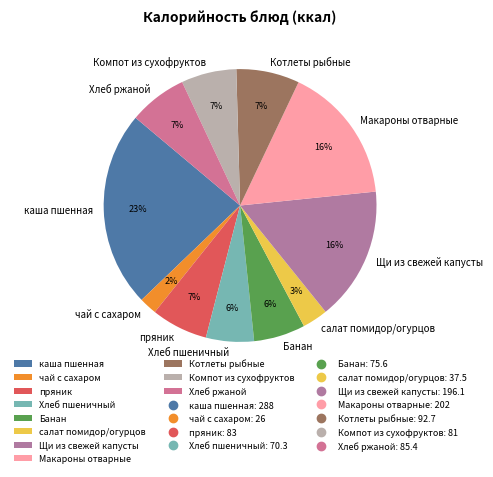

To the nearest percent, what is the difference between the салат помидор/огурцов and каша пшенная slice percentages?

20%